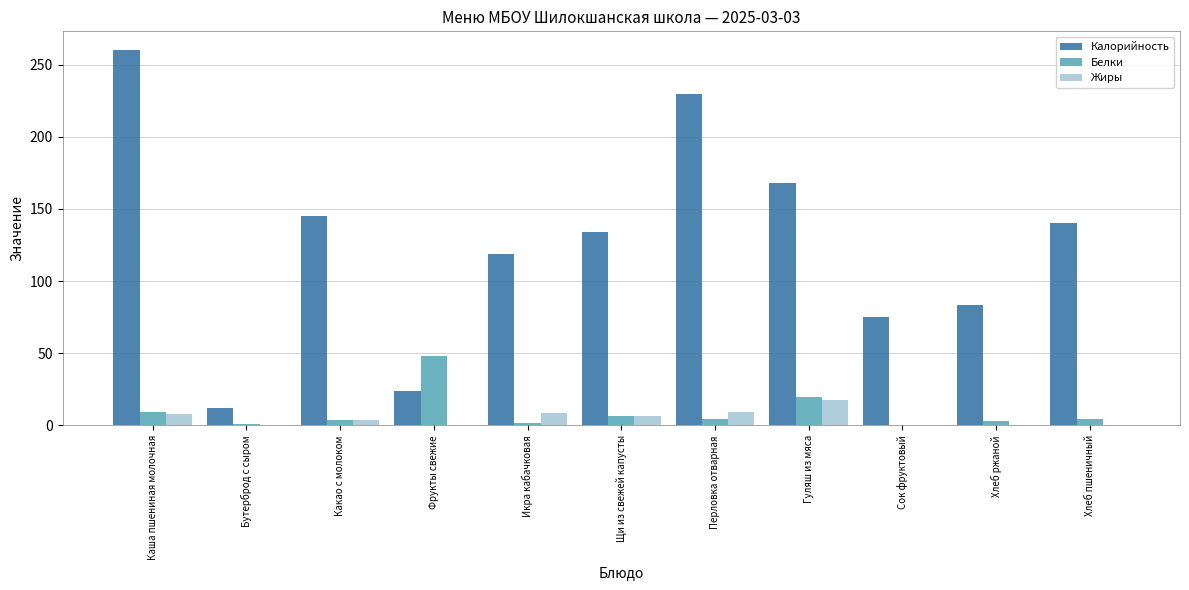

What is the total value across all series at Каша пшениная молочная?

276.9